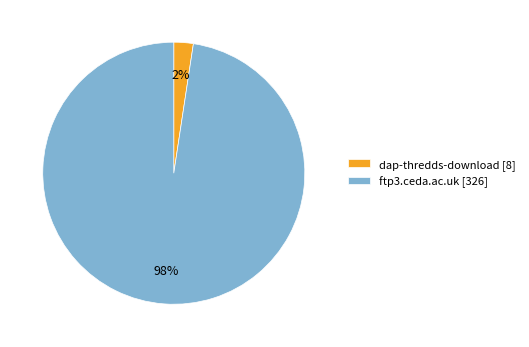

Is there a majority slice in this chart?

Yes